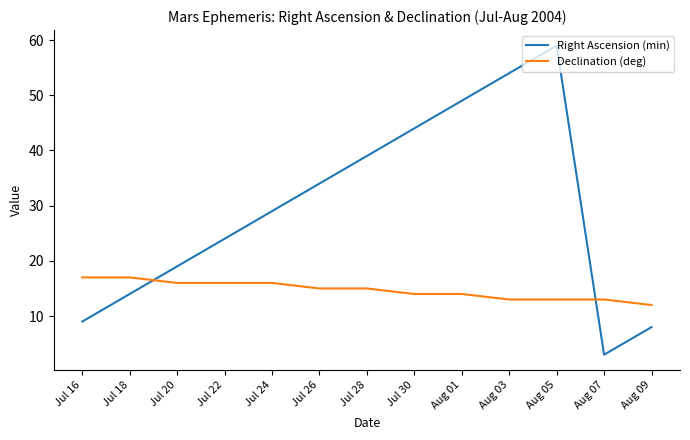

Which category has the lowest value across all series?

Aug 07